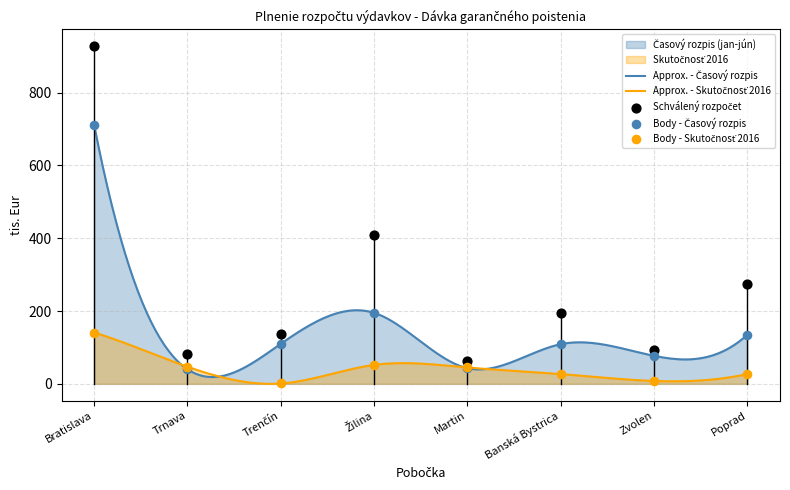

Is the value of Schválený rozpočet at Trenčín greater than the value of Časový rozpis (jan-jún) at Martin?

Yes